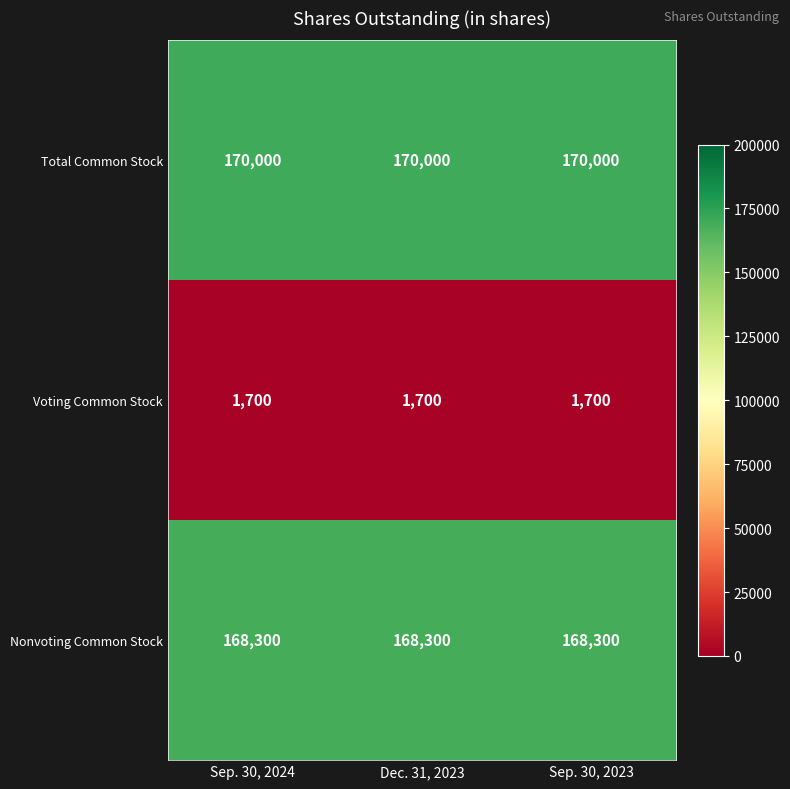

What is the difference between the highest and lowest values at Sep. 30, 2023?

168300